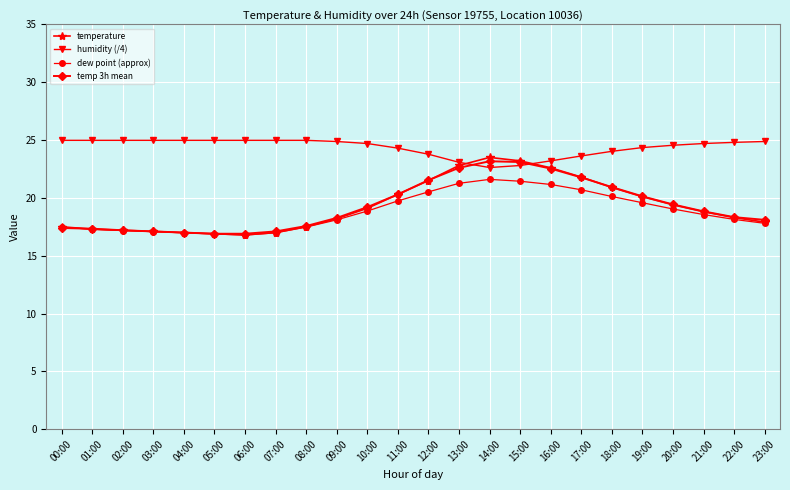

What is the total value across all series at 21:00?

80.9